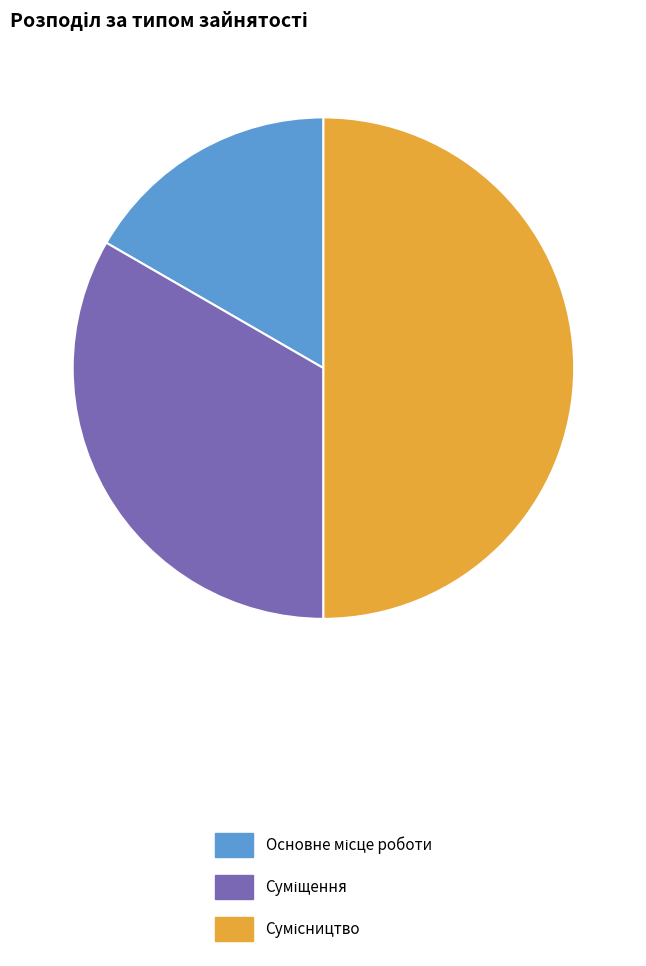

What percentage is NOT represented by Сумісництво?

50.0%